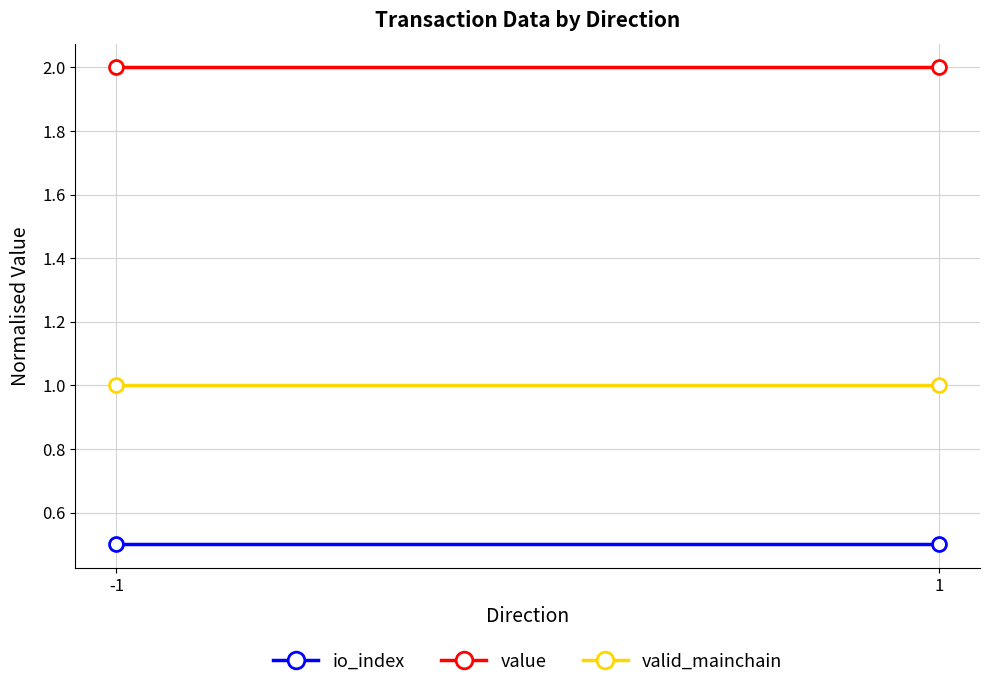

Is the value of value at -1 greater than the value of valid_mainchain at 1?

Yes